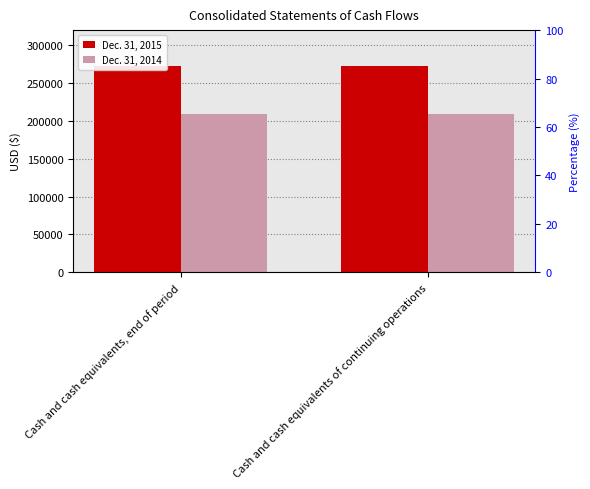

What is the sum of the Dec. 31, 2015 values at Cash and cash equivalents of continuing operations and Cash and cash equivalents, end of period?

544582